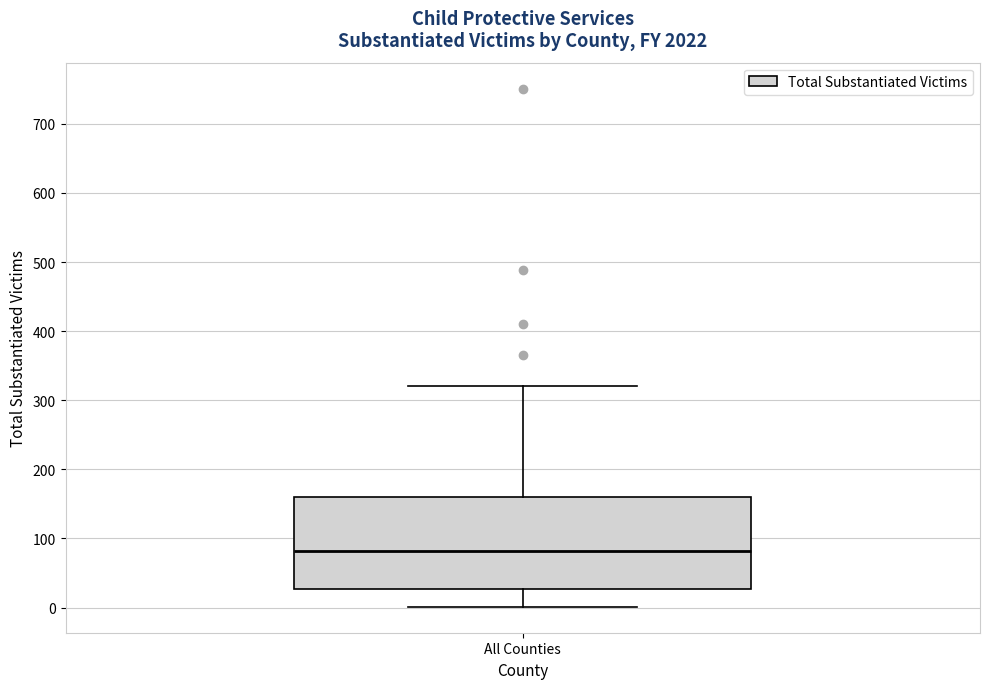

Transcribe this box plot: give where the median line is, the range the box spans, and where the two whiskers end, as read against the y-axis. The values are not printed on the chart, so give them approximately, as read against the axis.

median 80, box 30 to 160, whiskers 0 to 320